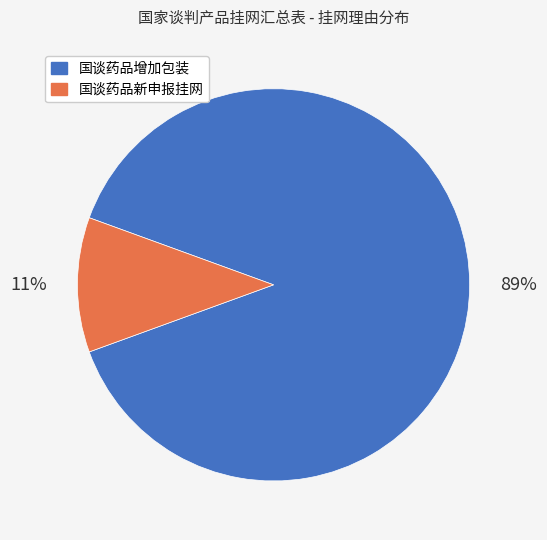

True or false: 国谈药品新申报挂网 accounts for 23% of the total.

False